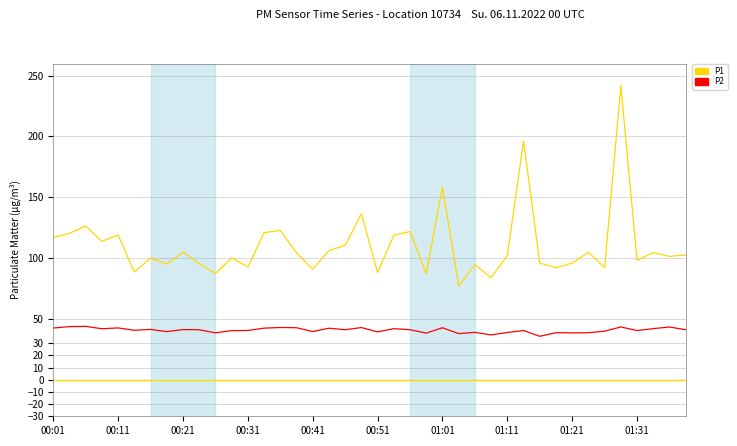

True or false: P2 and P1 intersect in this chart.

False